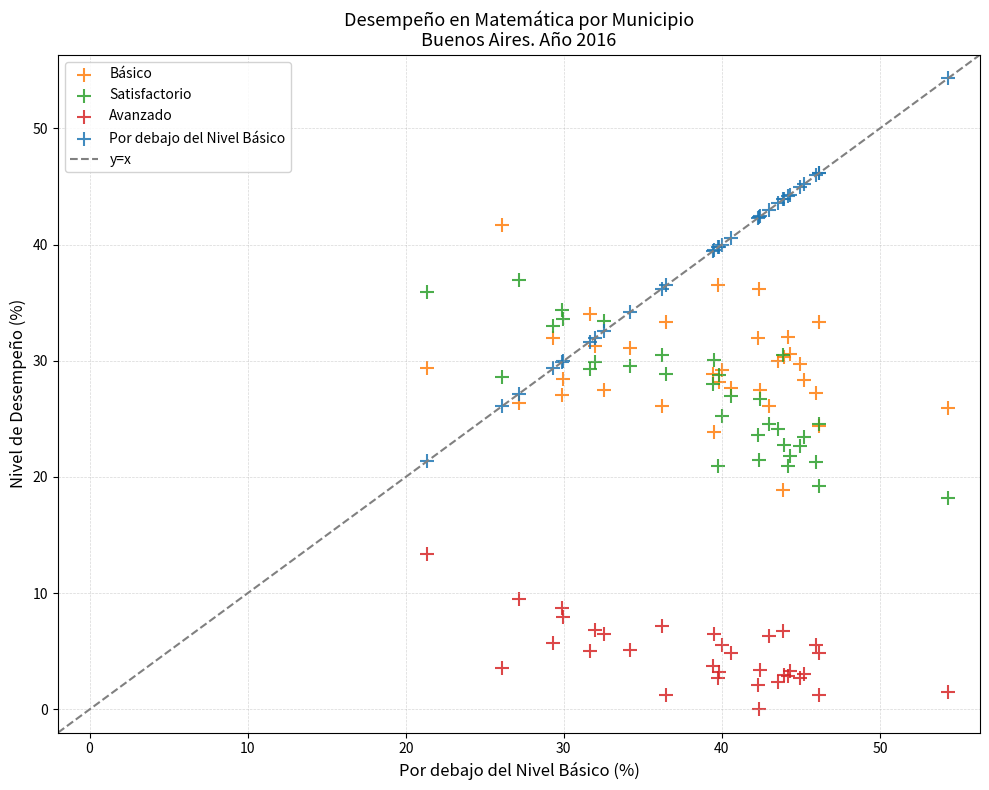

Which series contains the lowest Y value?

Avanzado